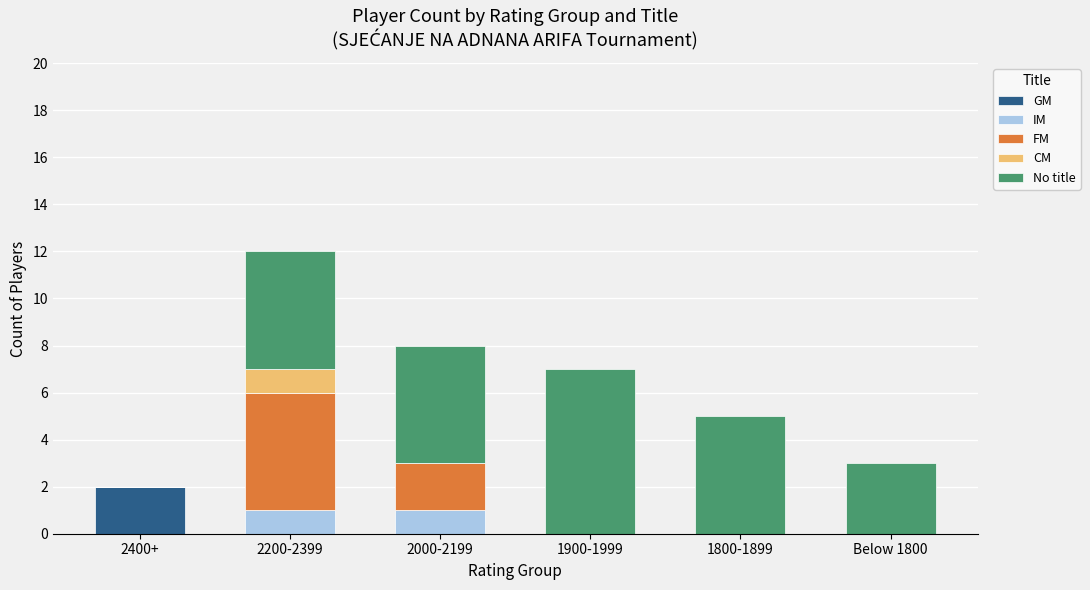

True or false: GM has a value of 3 at 2400+.

False